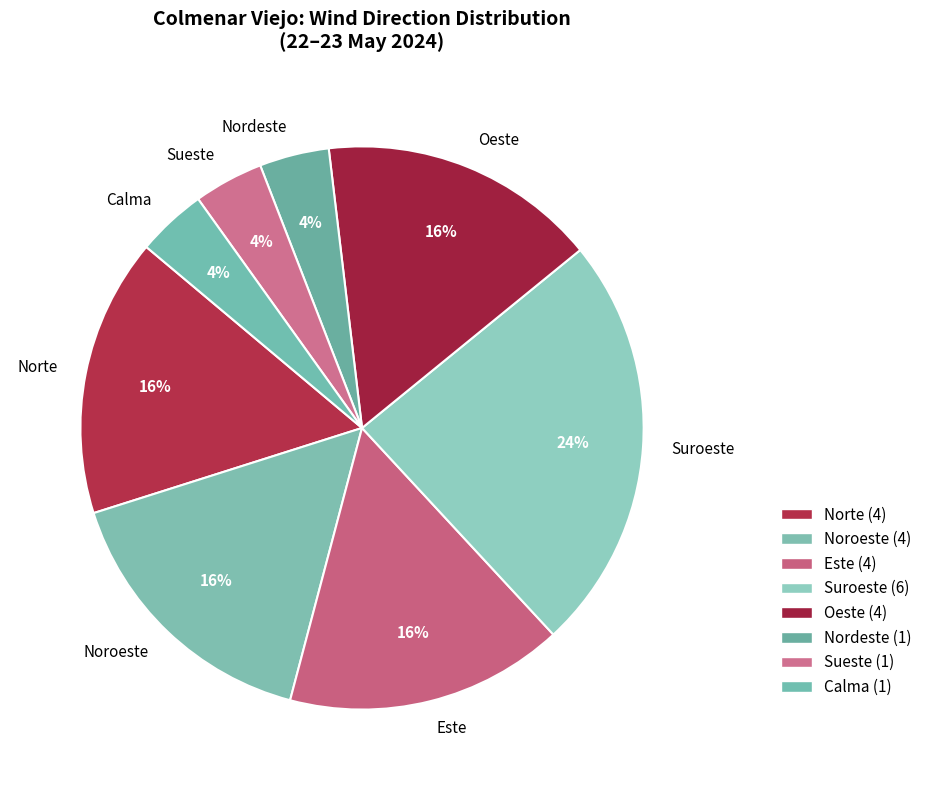

Does any single category account for the majority?

No